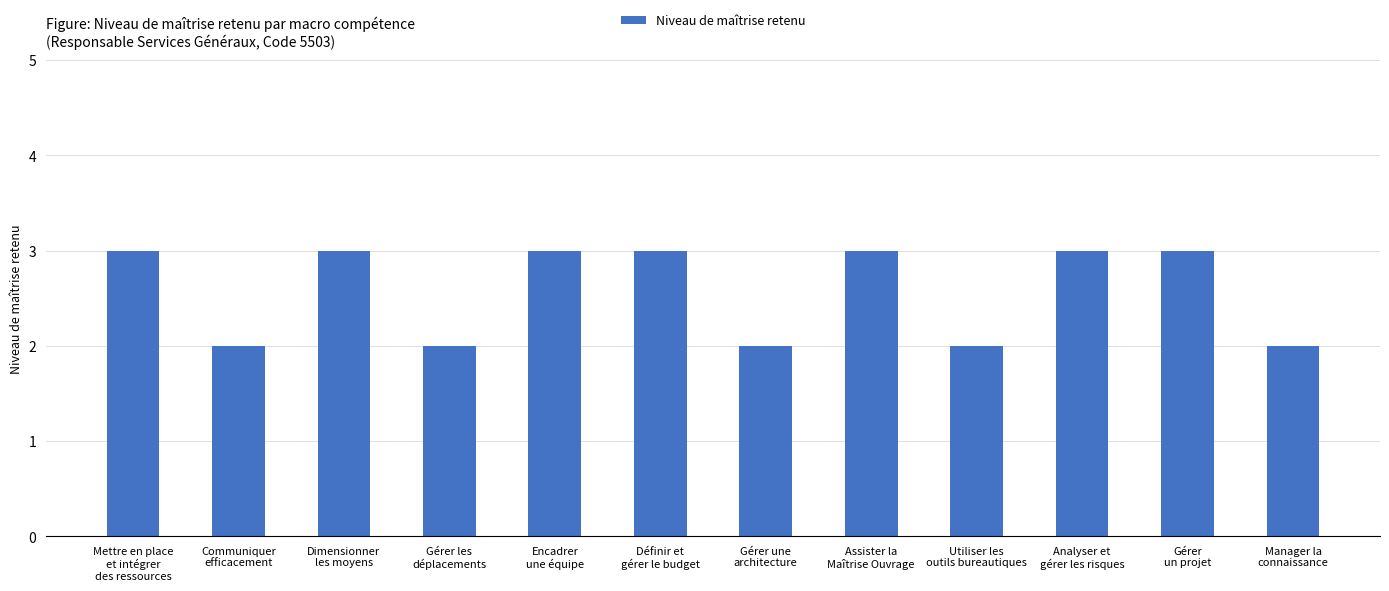

How many bars are there in total?

12